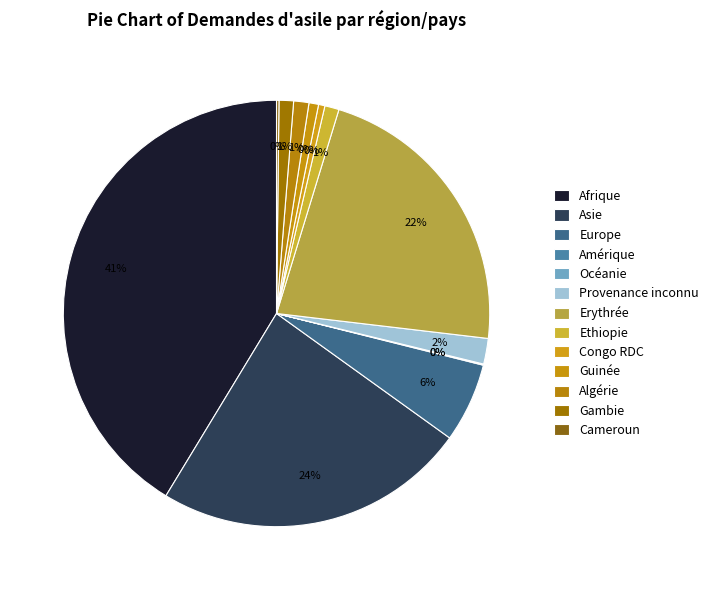

What is the total percentage of Provenance inconnu and Europe?

8.0%